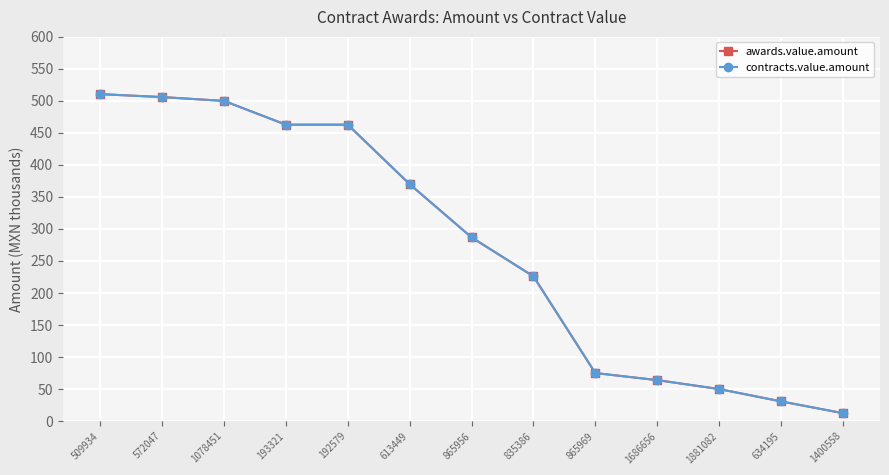

The value of awards.value.amount at 865956 is 153.3. True or false?

False